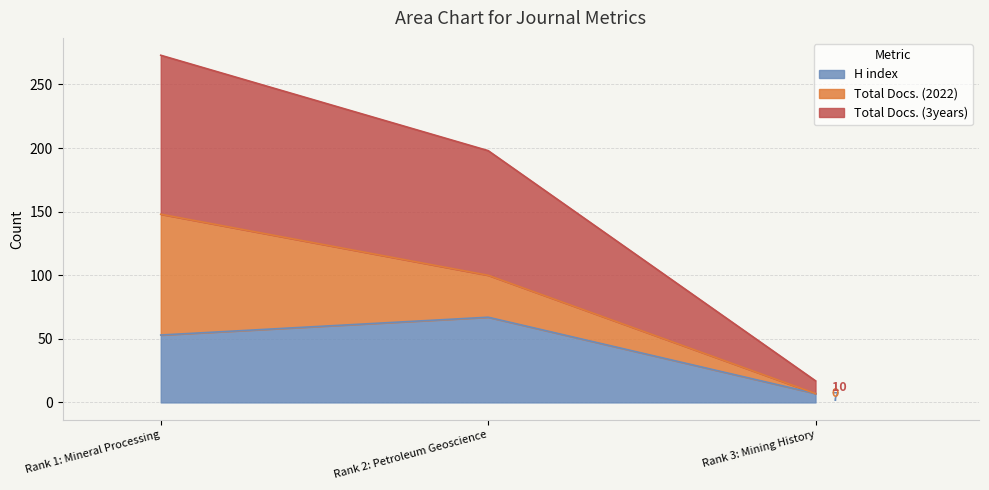

At how many categories does at least one series exceed 94?

2